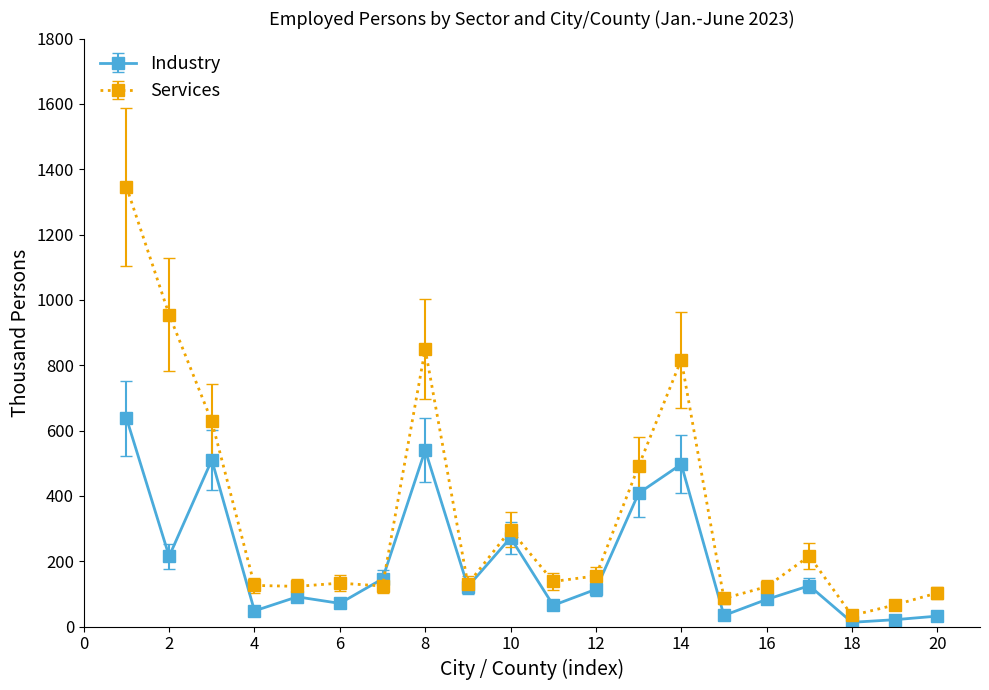

Which series has the largest range (max minus min)?

Services